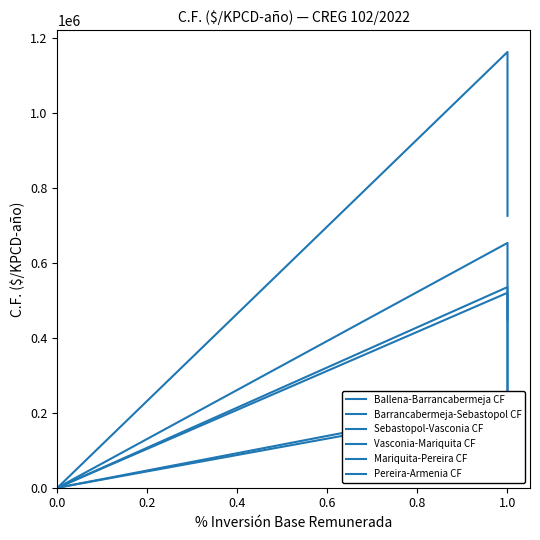

True or false: Barrancabermeja-Sebastopol CF has a value of 893223 at 11.

False